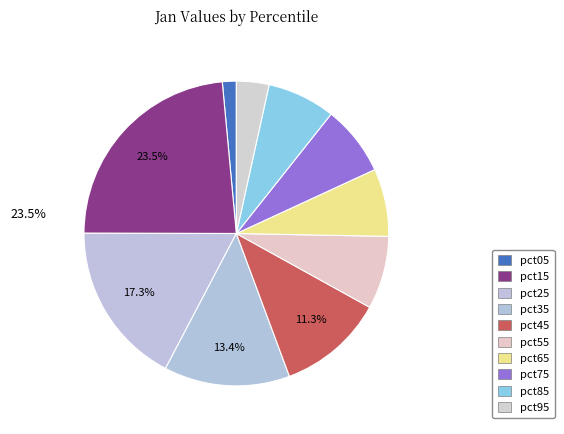

Rank the categories by value from highest to lowest.

pct15, pct25, pct35, pct45, pct55, pct75, pct85, pct65, pct95, pct05